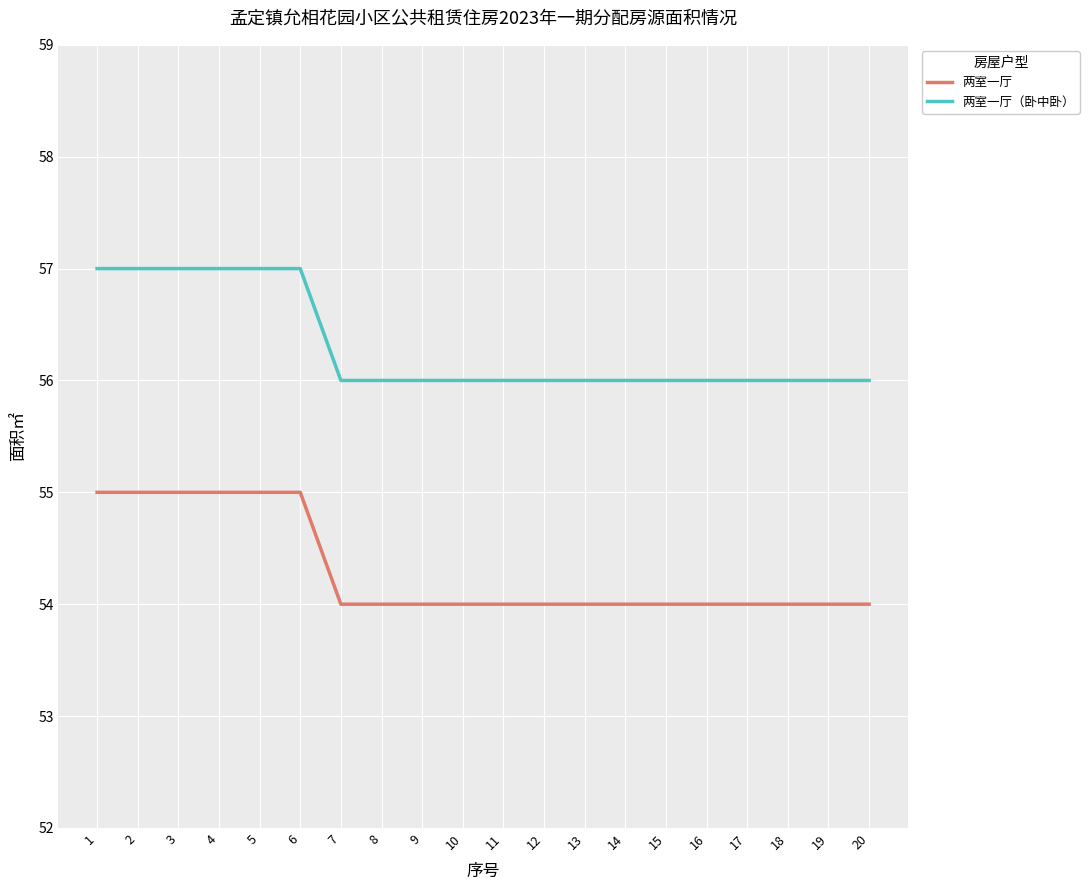

Does the chart display data point markers on the line(s)?

No